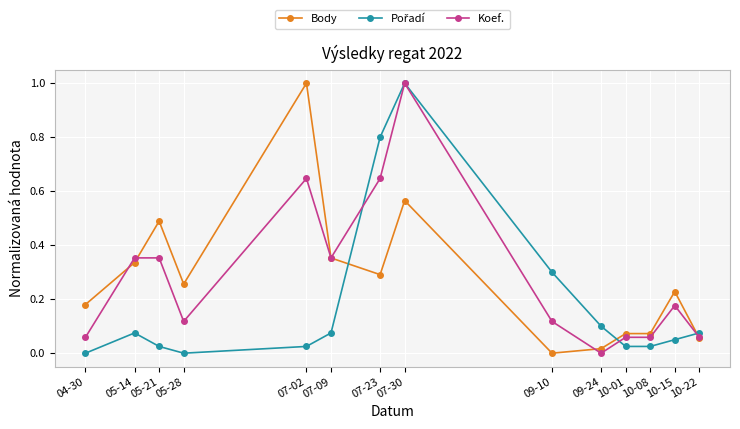

The value of Koef. at 05-21 is 0.5. True or false?

False